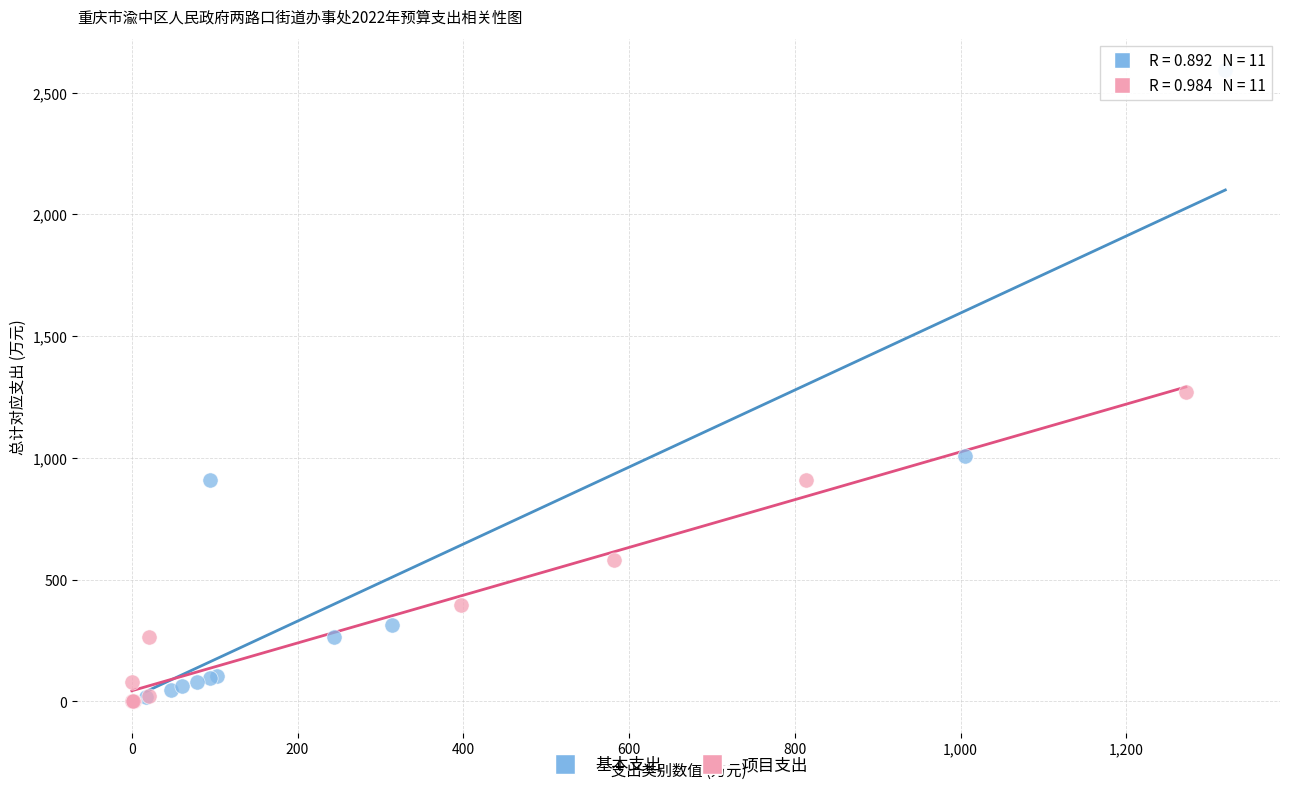

Which series contains the highest Y value?

基本支出